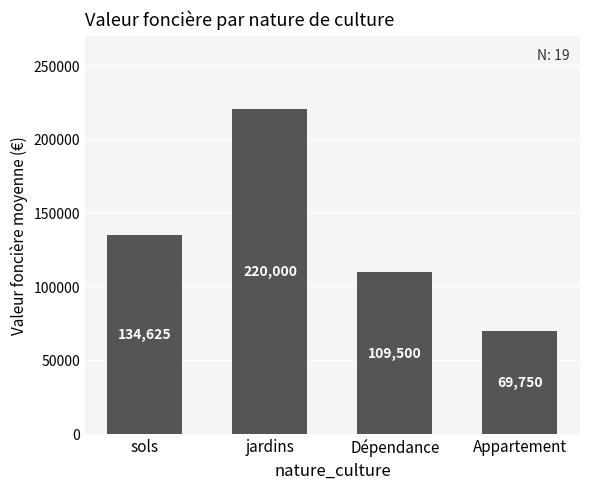

What is the sum of the values at Dépendance and jardins?

329500